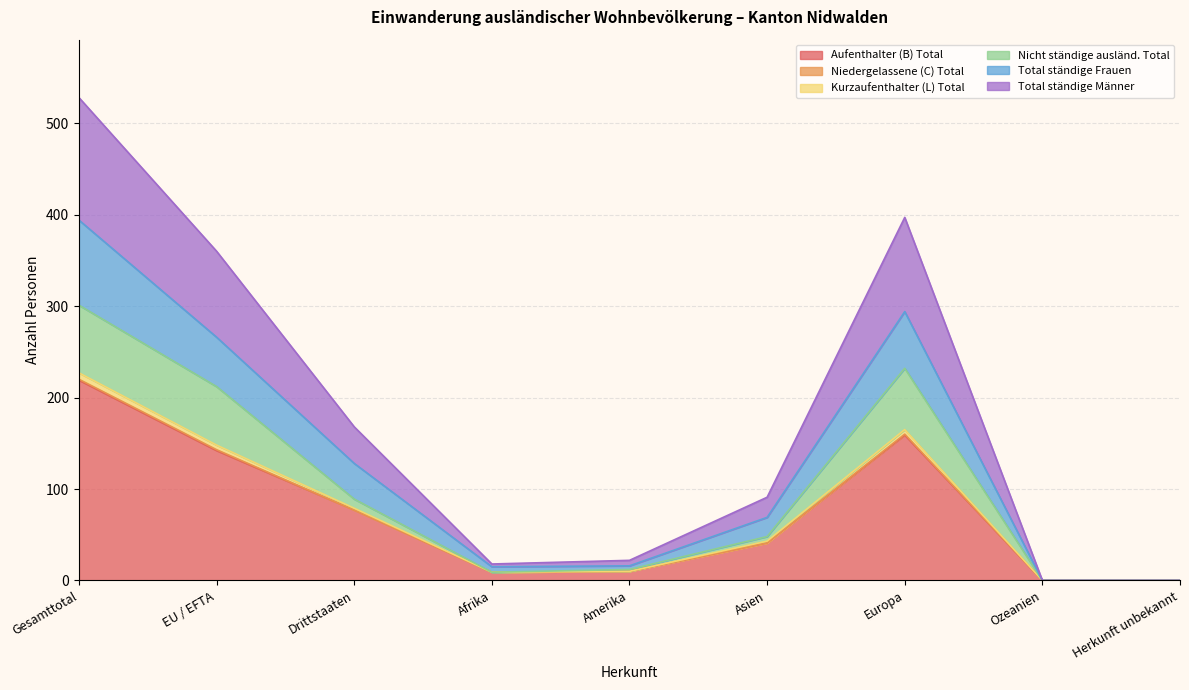

Does the chart display data point markers on the line(s)?

No